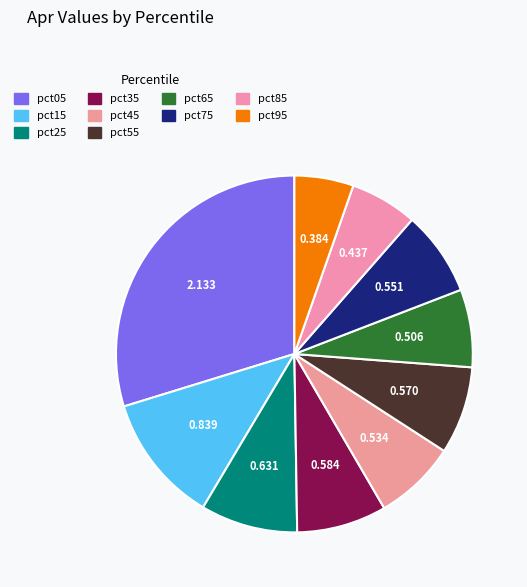

How many slices are in this pie chart?

10